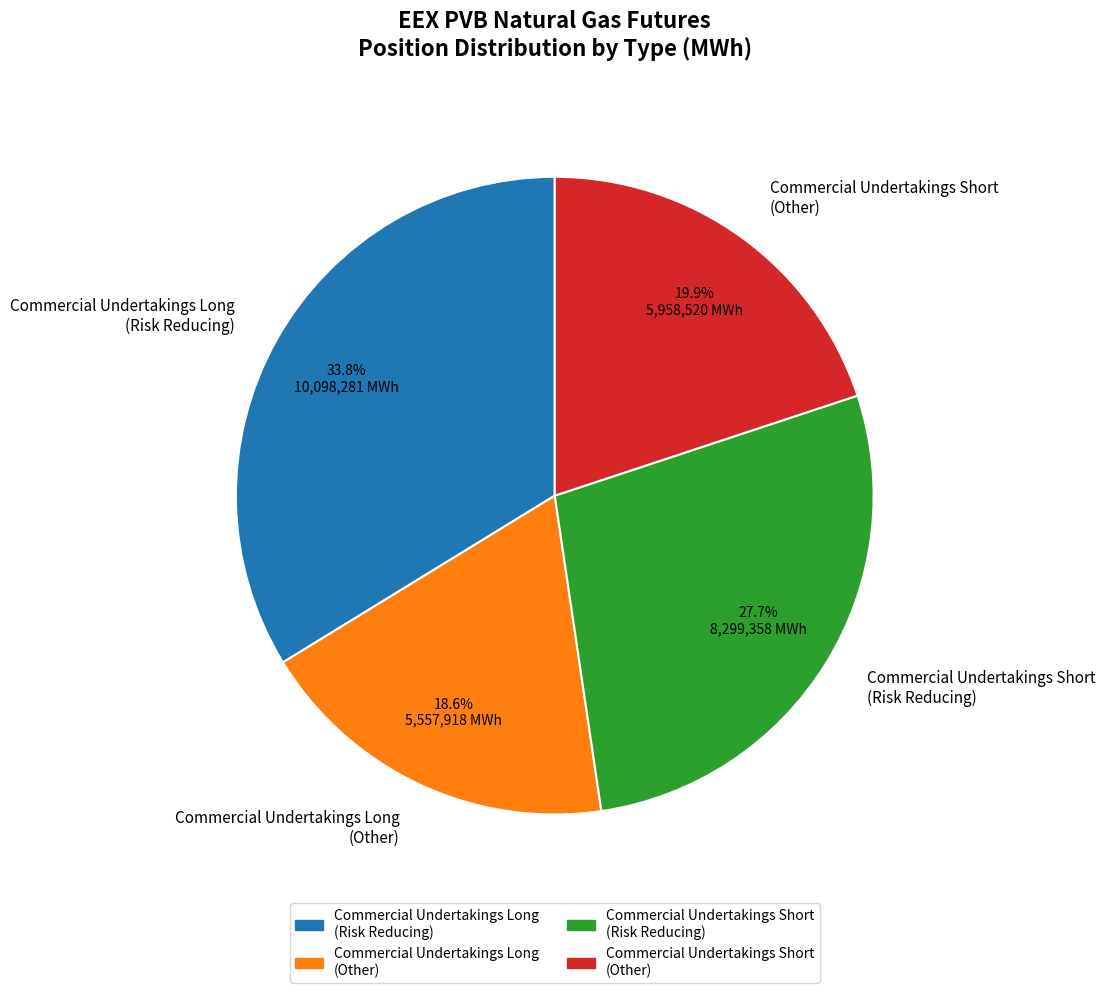

What percentage is NOT represented by Commercial Undertakings Long (Risk Reducing)?

66.2%